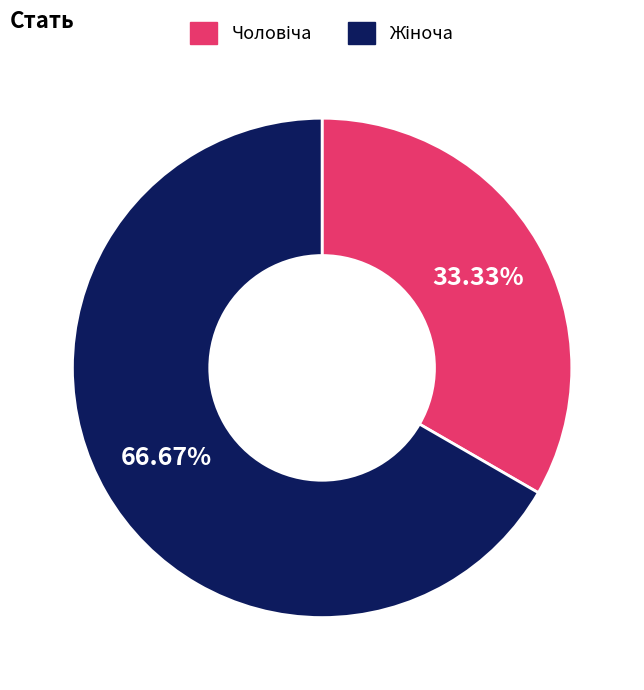

To the nearest percent, what is the average slice percentage?

50%